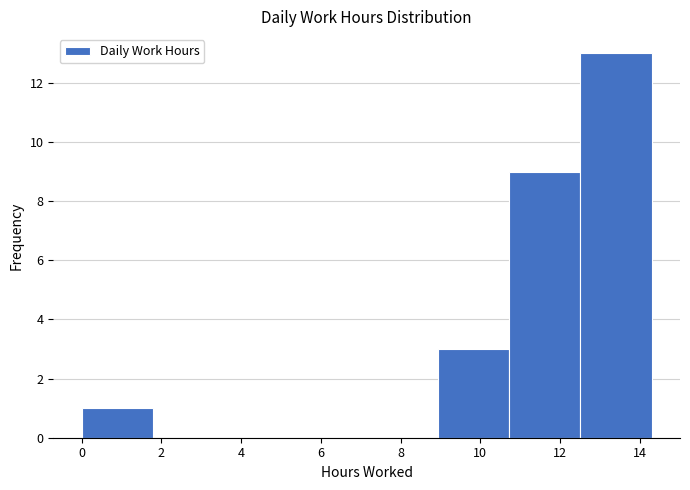

How tall is the bar that spans 12.6 to 14.4 on the x-axis? Neither the bar edges nor the heights are printed on the chart, so give them approximately, as read against the axes.

13